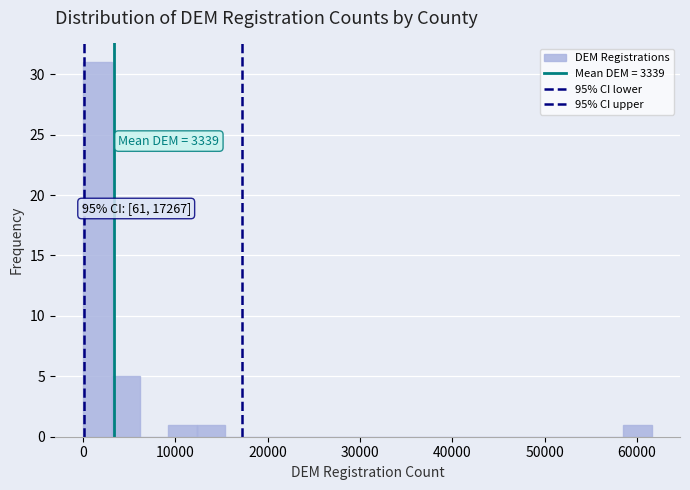

Read against the x-axis, roughly where is the centre of the tallest bar?

2000